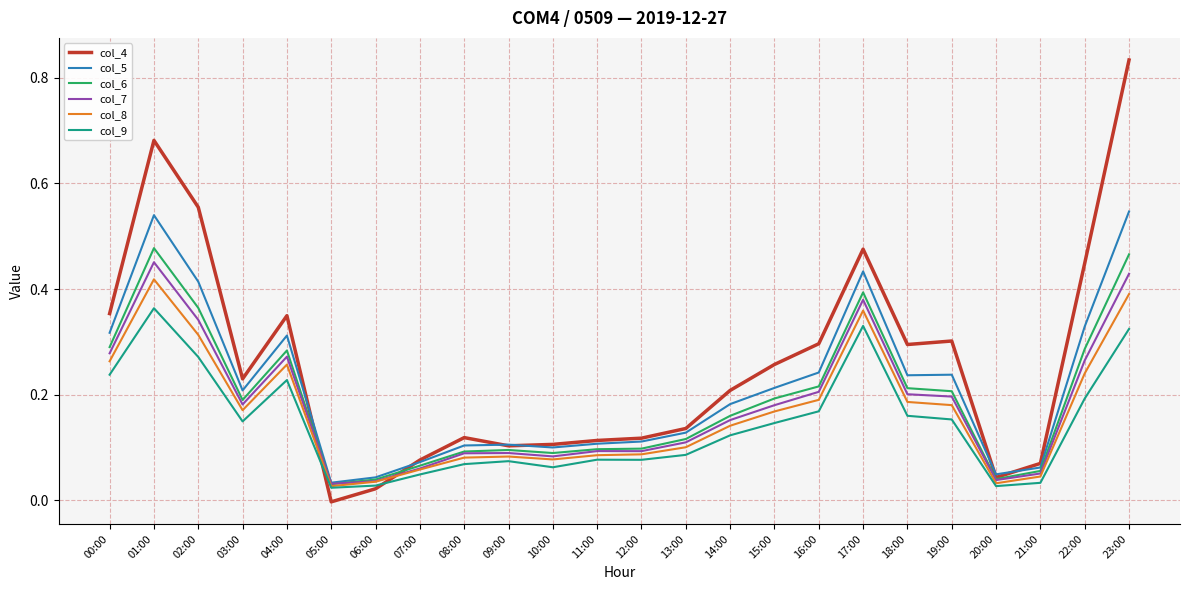

What are all the series names shown in the legend?

col_4, col_5, col_6, col_7, col_8, col_9